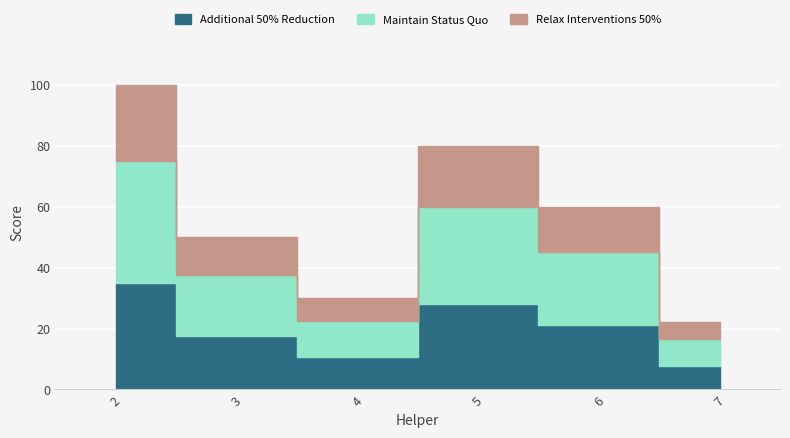

What is the smallest value displayed?

22